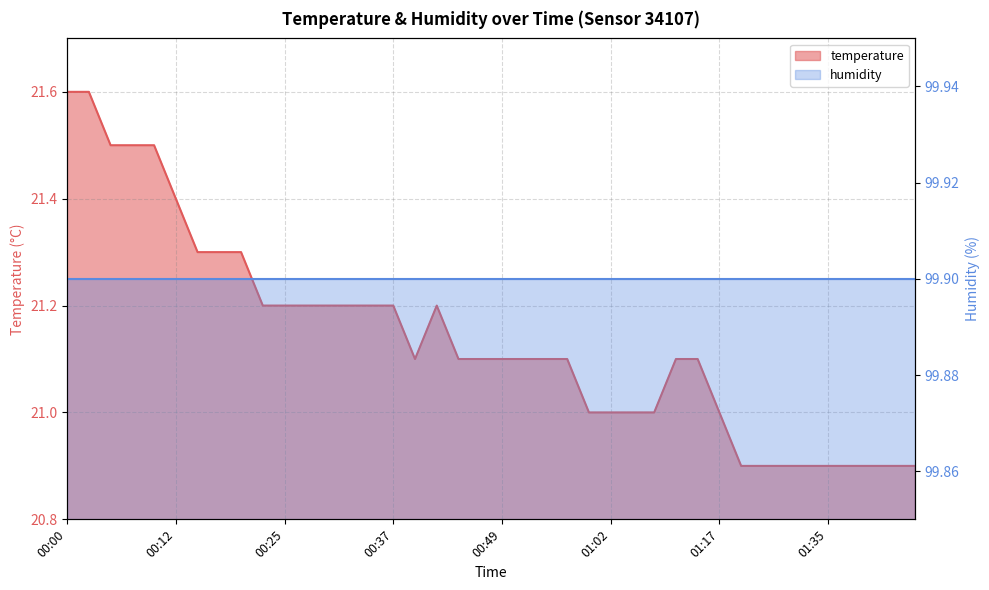

Approximately how many times larger is the value at 00:37 compared to 00:12?

1.0